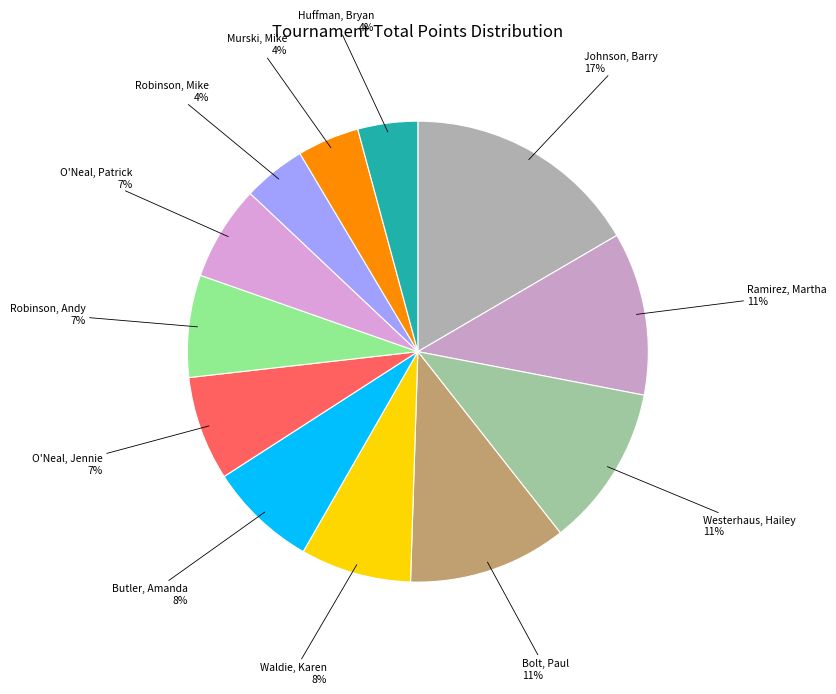

To the nearest percent, what is the average slice percentage?

8%